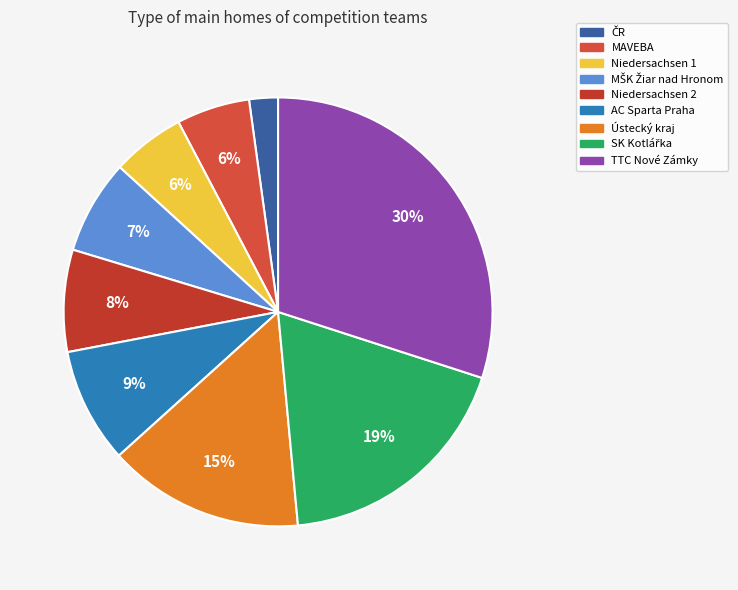

To the nearest percent, what is the difference between the largest and smallest slice percentages?

28%